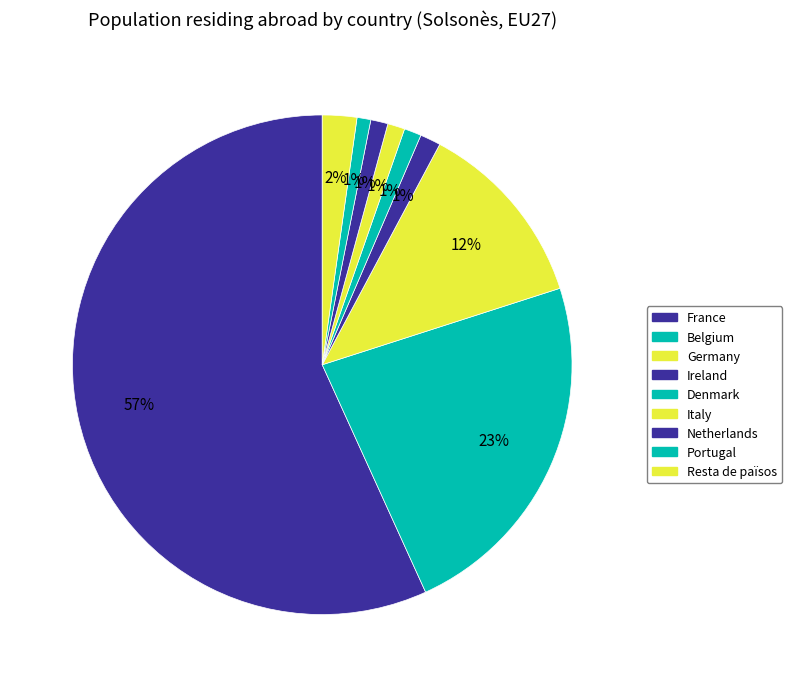

Is the sum of Resta de països and Portugal greater than half?

No